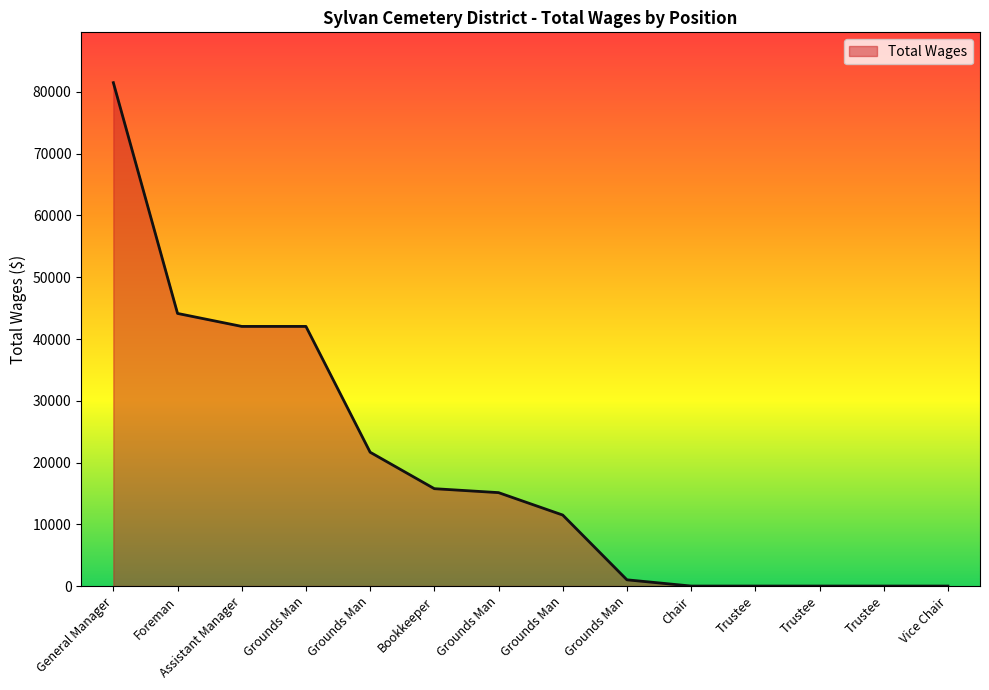

How many lines are shown in the chart?

1